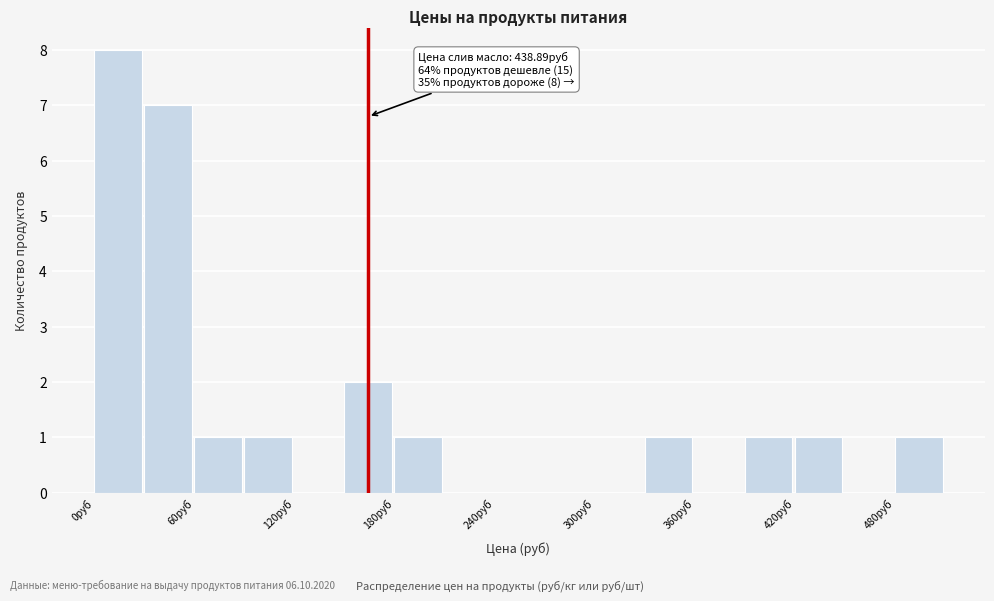

Around what value on the x-axis is the tallest bar? Give the approximate position of its centre, as read against the axis.

10